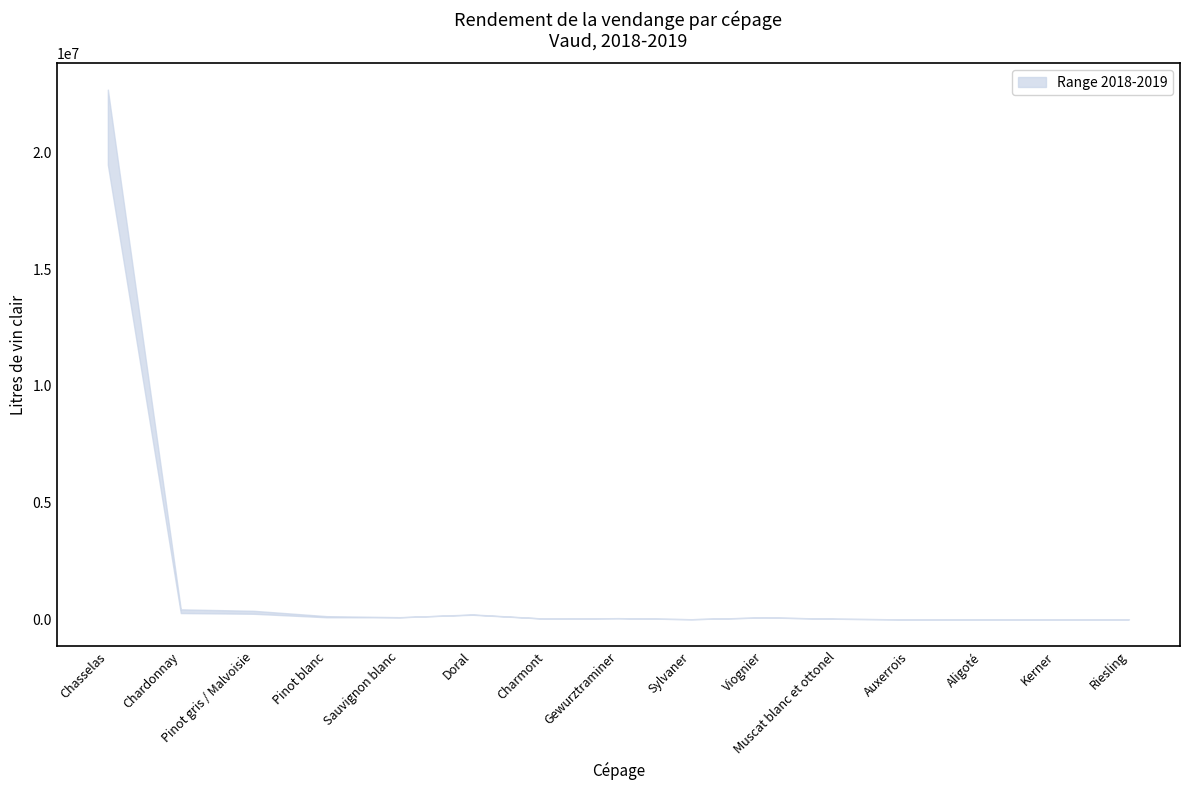

How many data points in lower are above 66104?

7